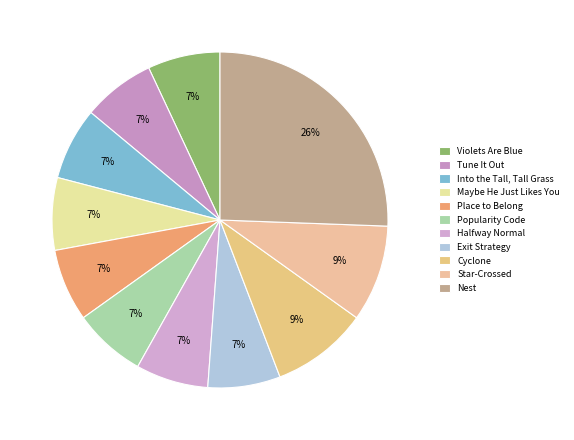

What is the ratio of the value at Nest to the value at Halfway Normal?

3.7